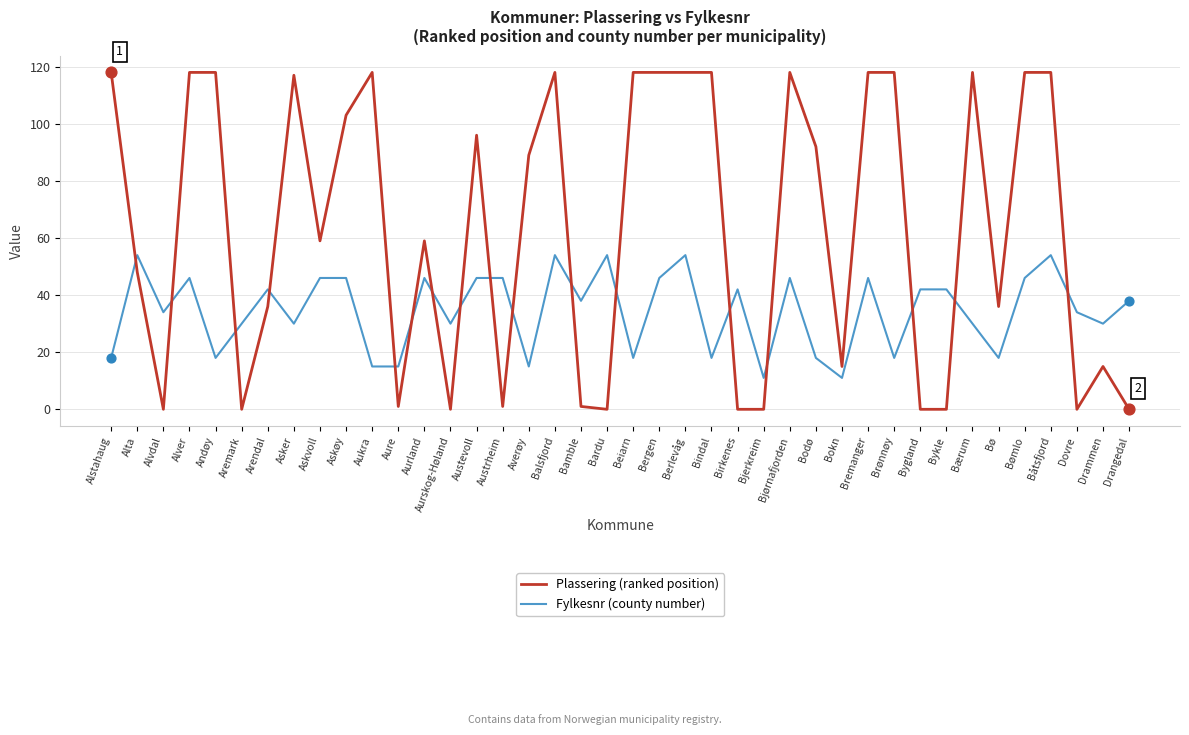

What is the total value across all series at Bergen?

164